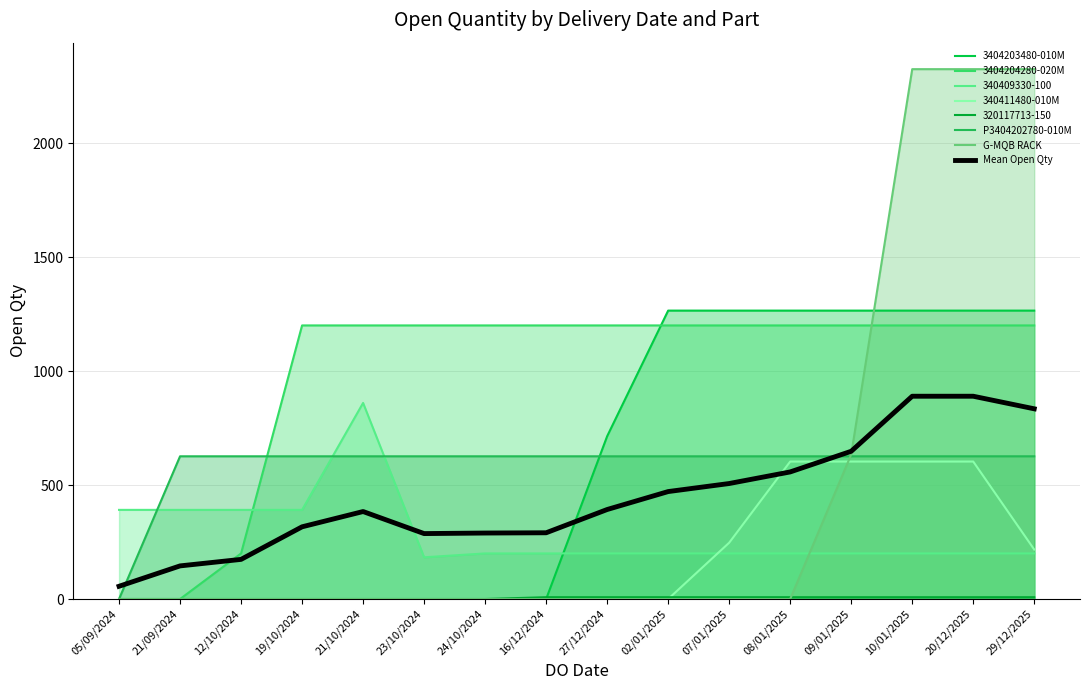

How many times do Mean Open Qty and G-MQB RACK cross each other?

1